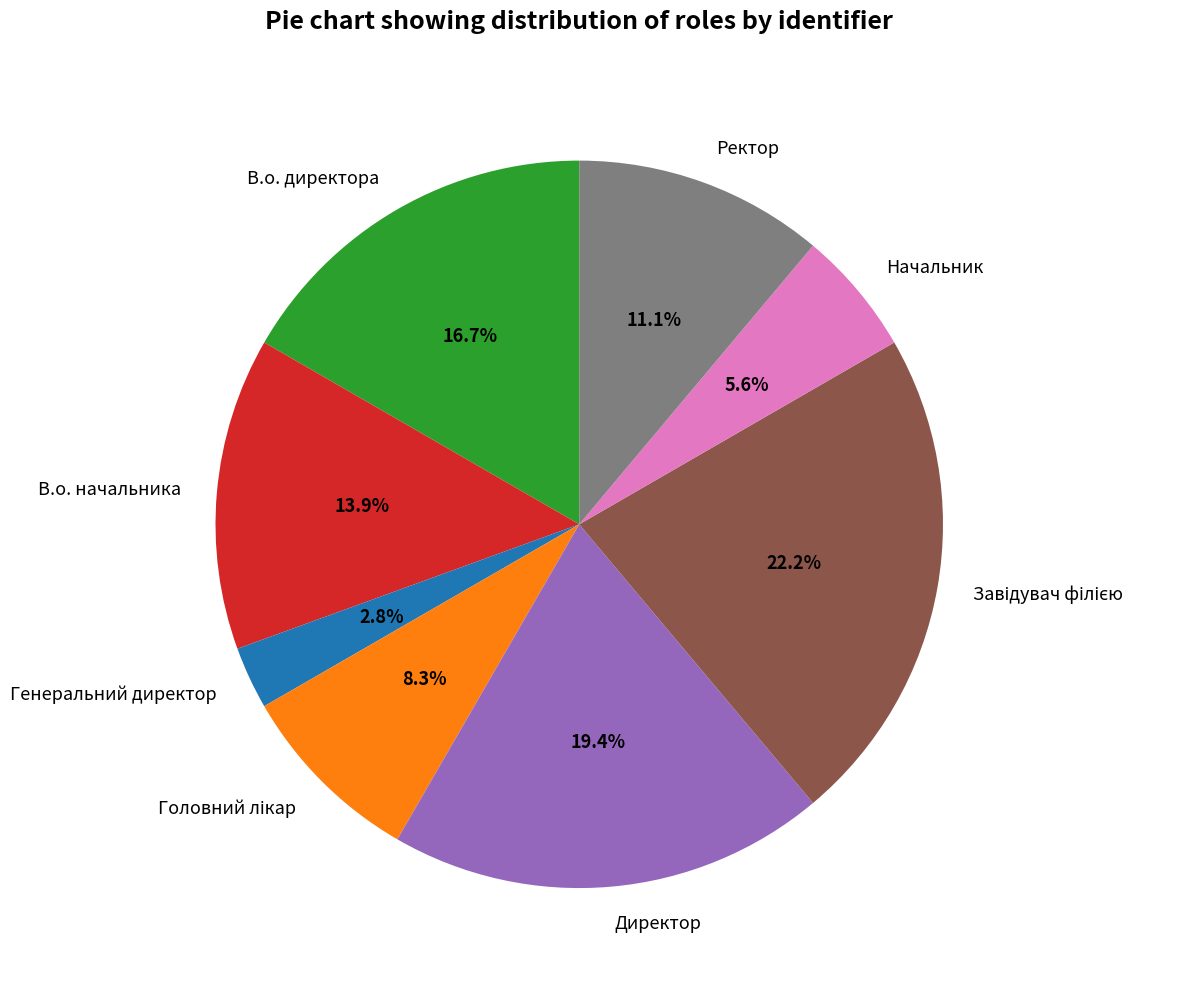

True or false: Генеральний директор accounts for 3% of the total.

True